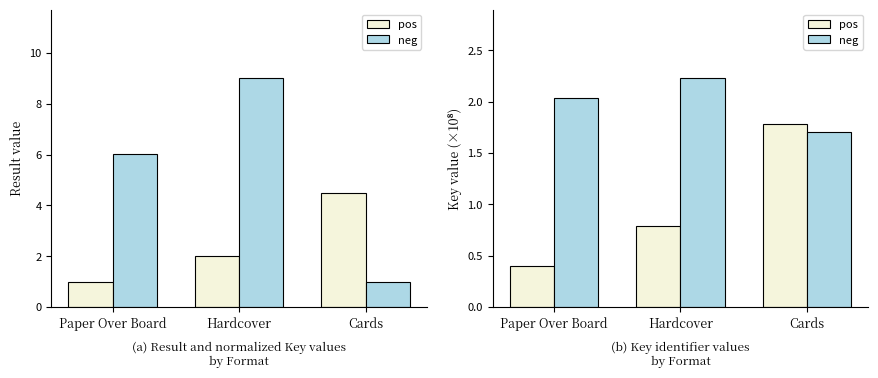

What is the difference between the highest and lowest values at Paper Over Board?

1.6